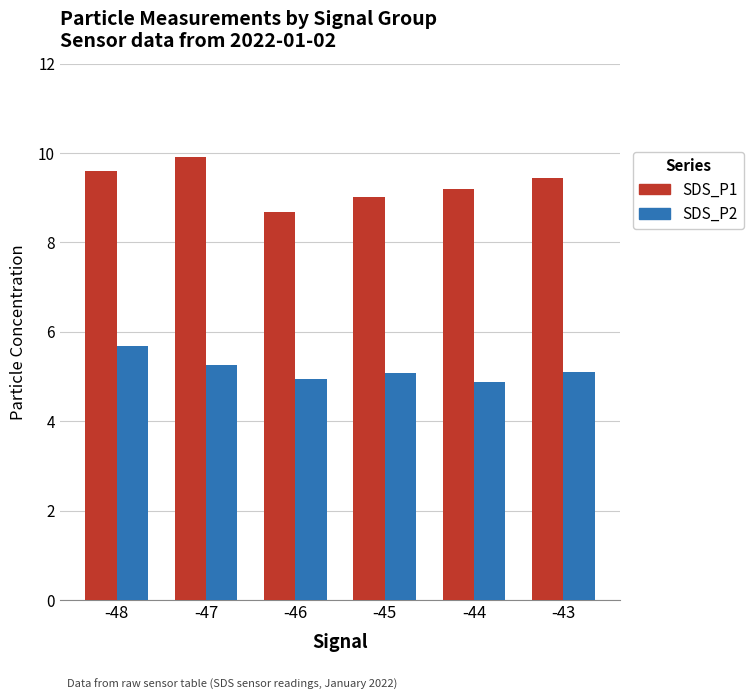

List the series in order of their overall mean, highest first.

SDS_P1, SDS_P2